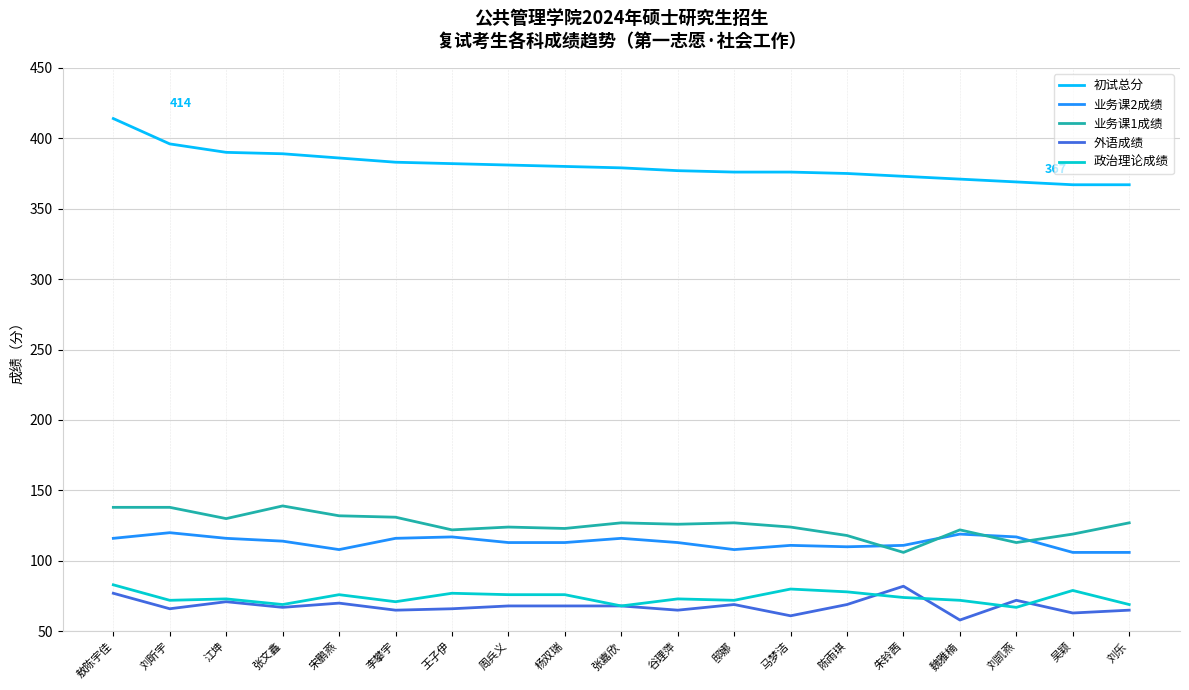

True or false: 业务课2成绩 and 外语成绩 intersect in this chart.

False